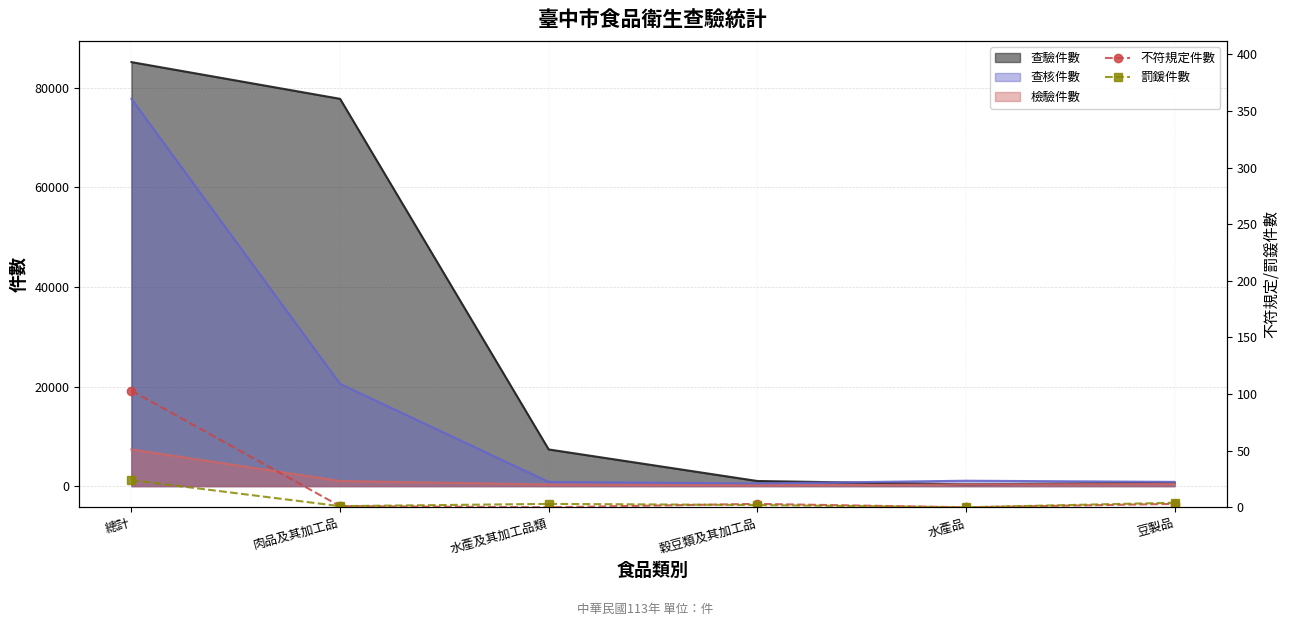

At which label does 不符規定件數 reach its peak?

總計